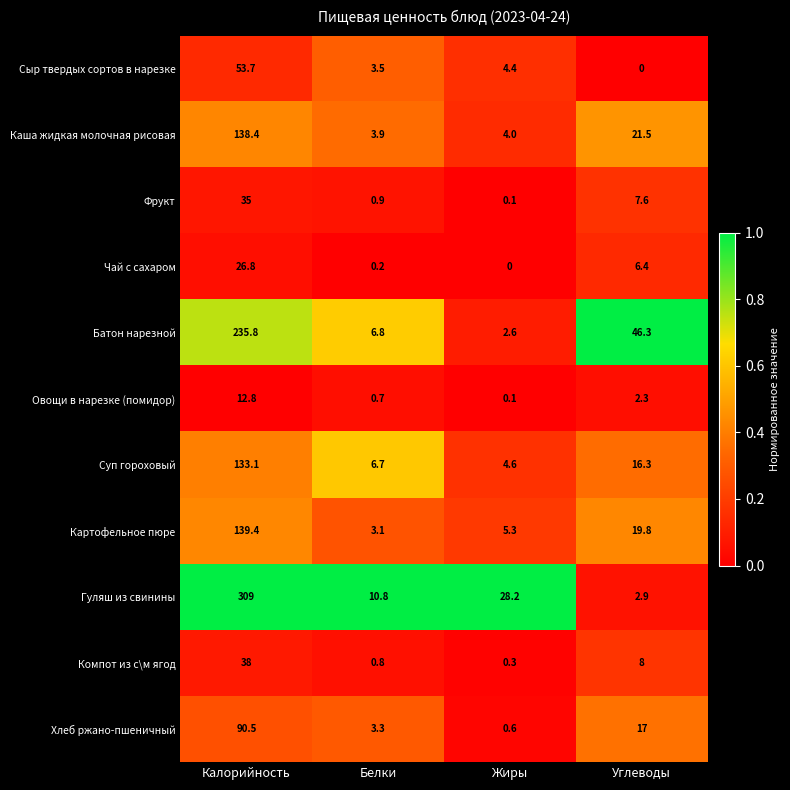

At which category is the sum across all series the highest?

Калорийность